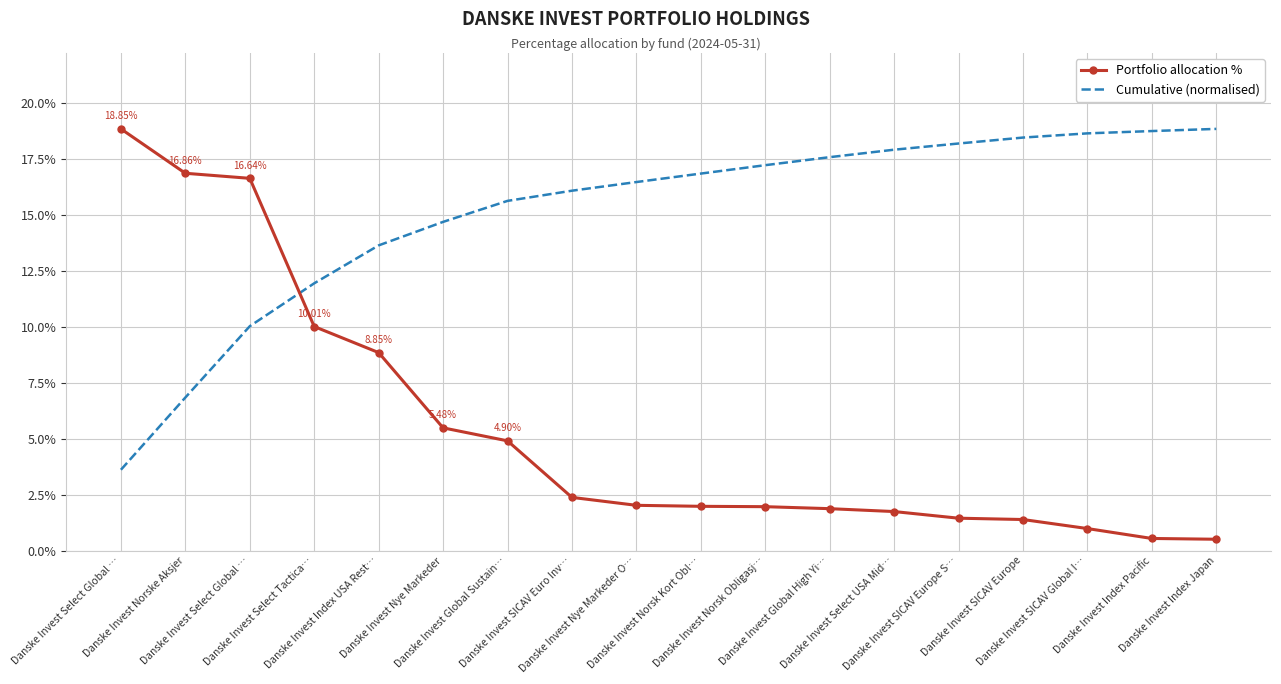

What are all the series names shown in the legend?

Portfolio allocation %, Cumulative (normalised)